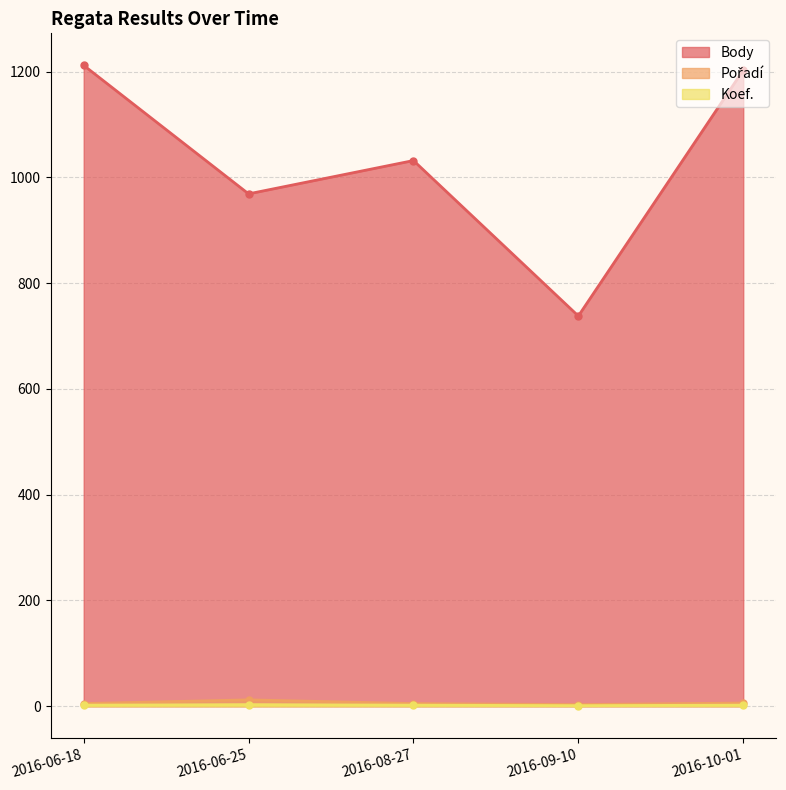

Which series changed the most between 2016-08-27 and 2016-09-10?

Body